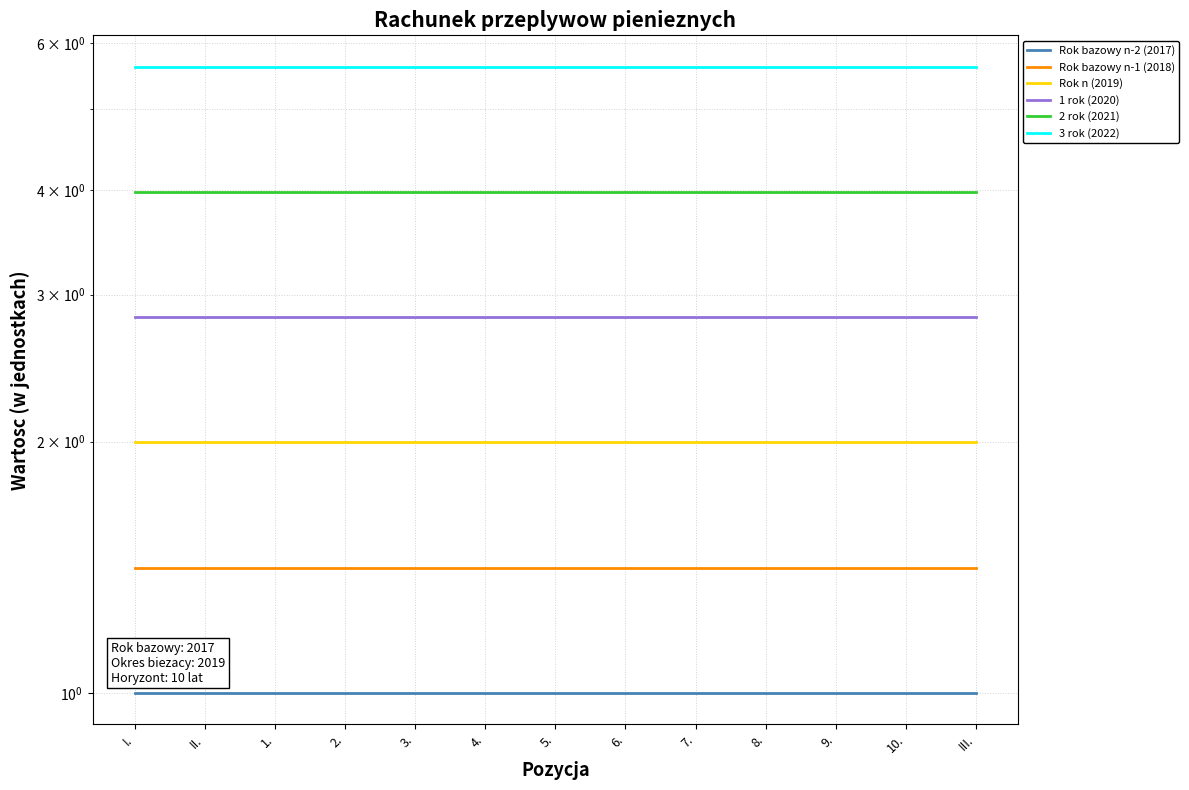

What is the maximum value for 2 rok (2021)?

4.0